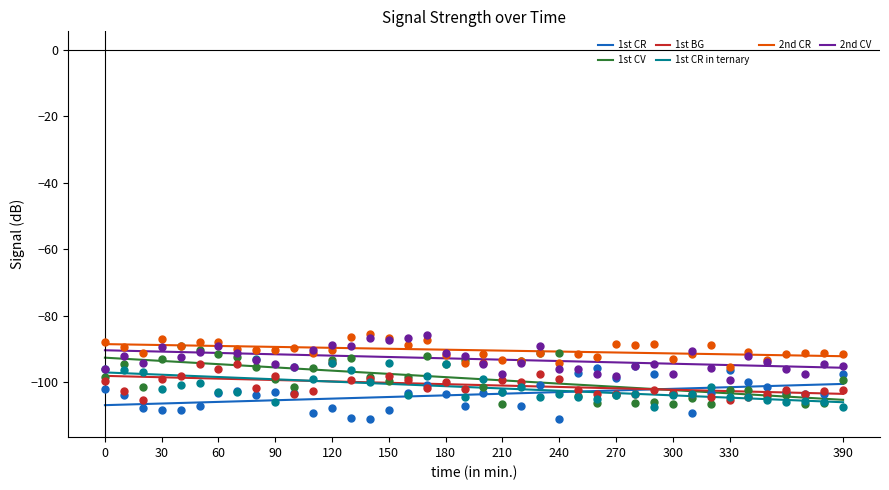

At how many categories does at least one series exceed -98?

40